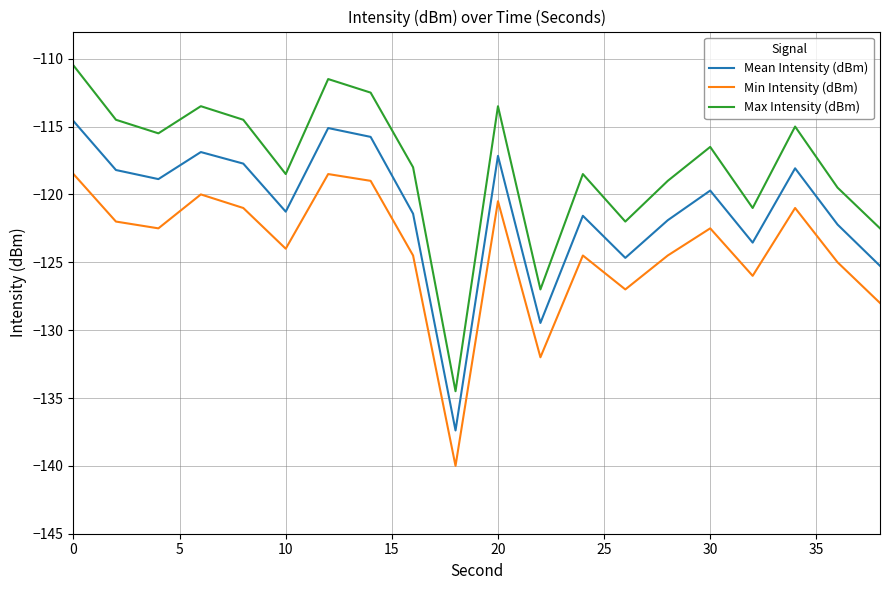

What is the difference between the maximum and minimum values in the Min Intensity (dBm) series?

21.5